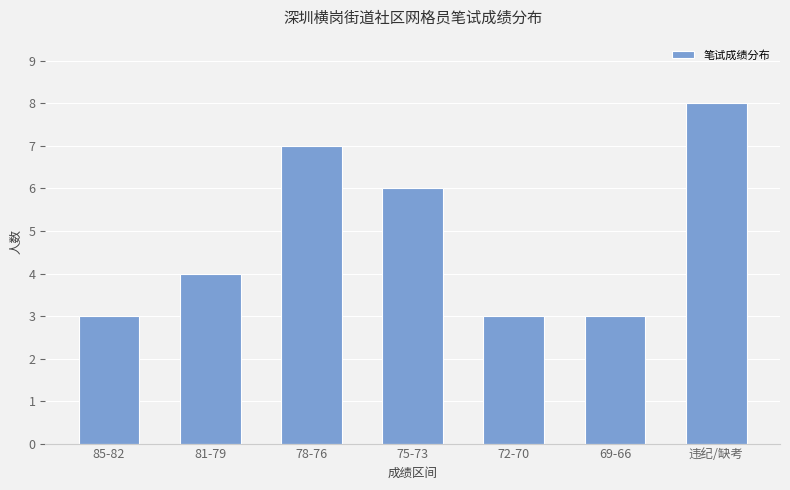

What position from the right is 72-70?

3